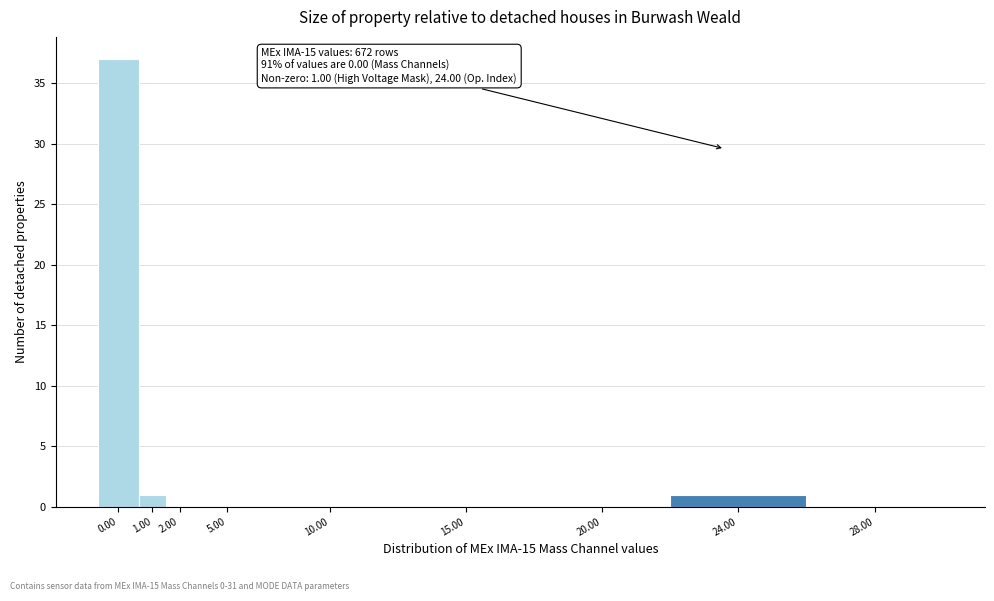

Reading right to left, what are all the values shown in this chart?

28.00=0	24.00=1	20.00=0	15.00=0	10.00=0	5.00=0	2.00=0	1.00=1	0.00=37